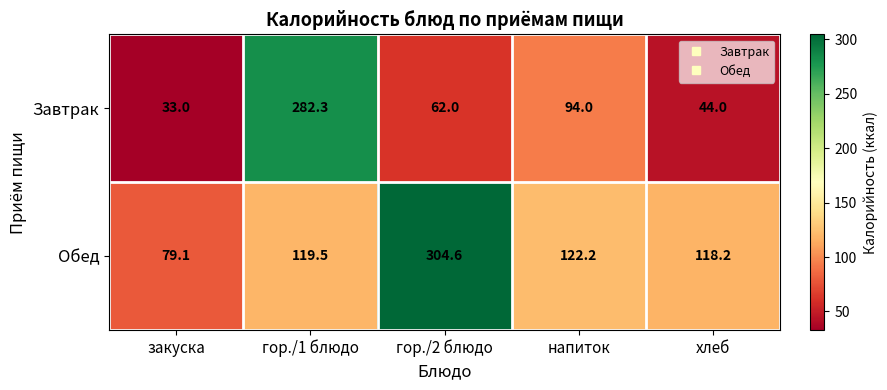

What is the smallest value displayed?

33.0